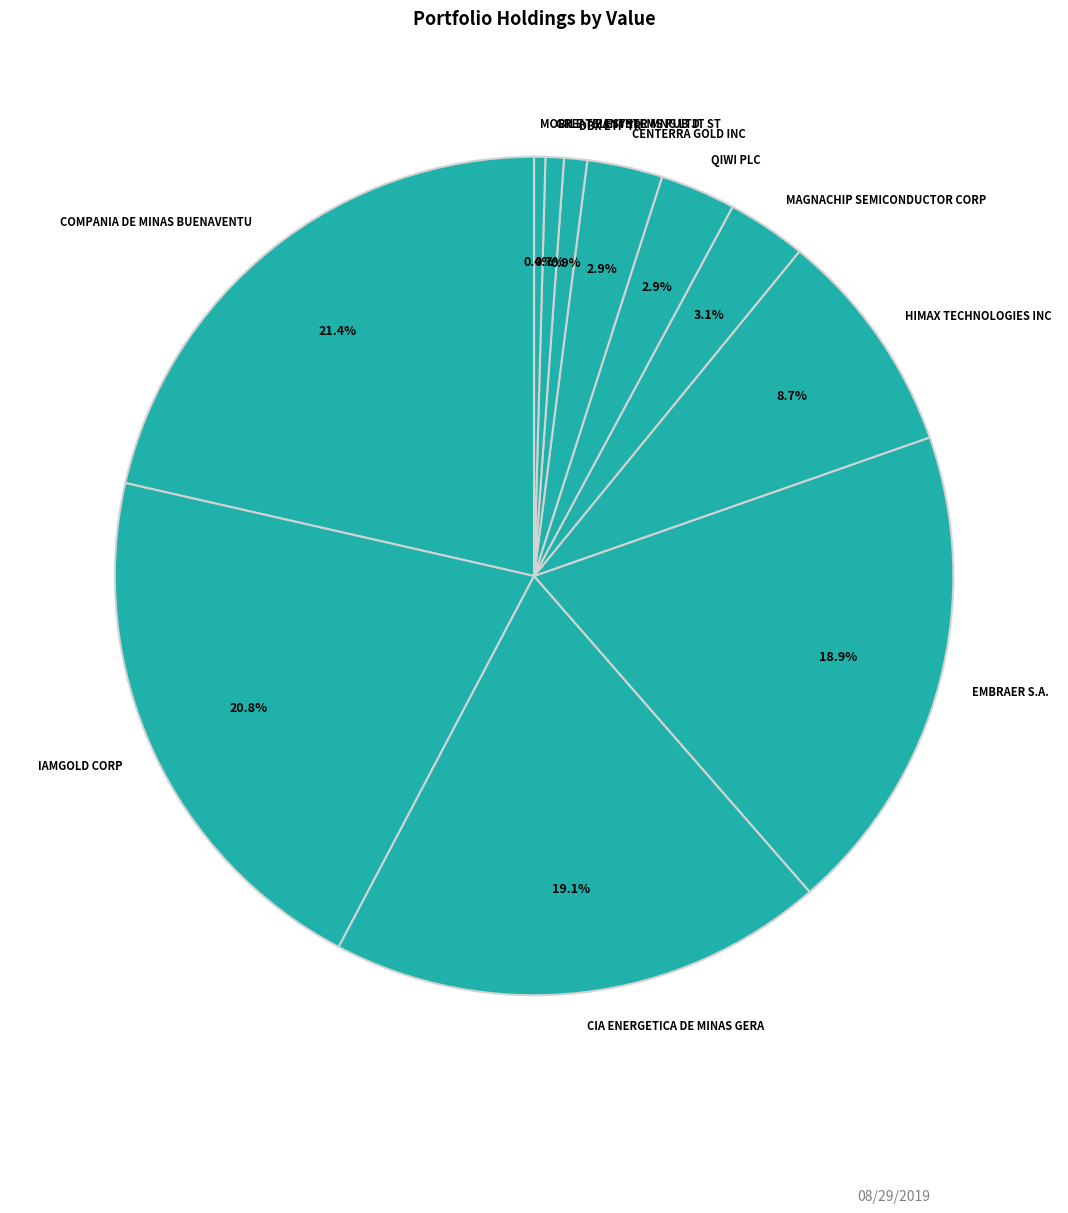

Count the number of slices in the pie.

11